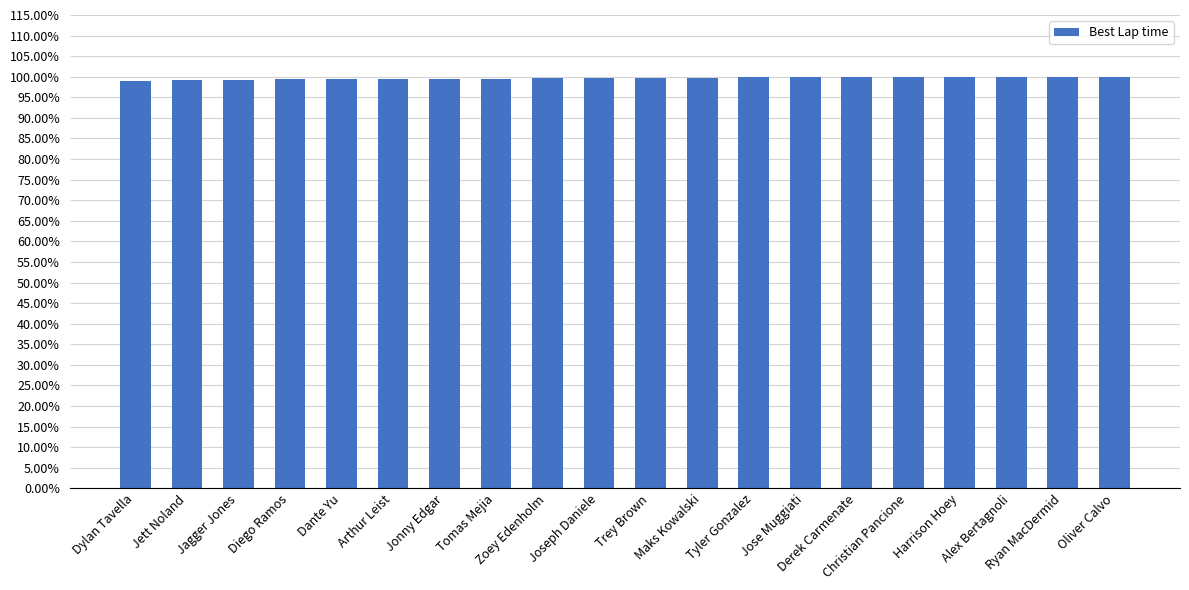

How many bars are there in total?

20